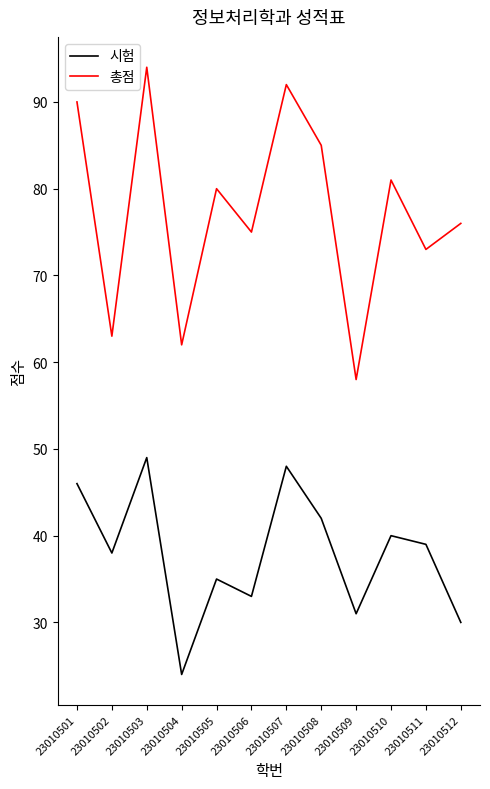

Between 23010506 and 23010508, which series saw the biggest shift?

총점